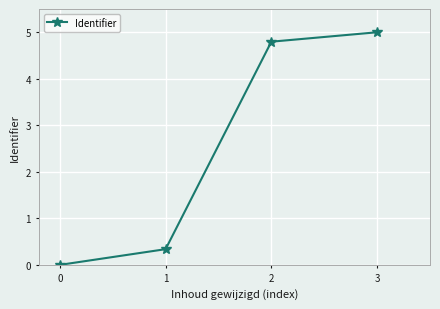

What is the change in value from 0 to 2?

+4.8